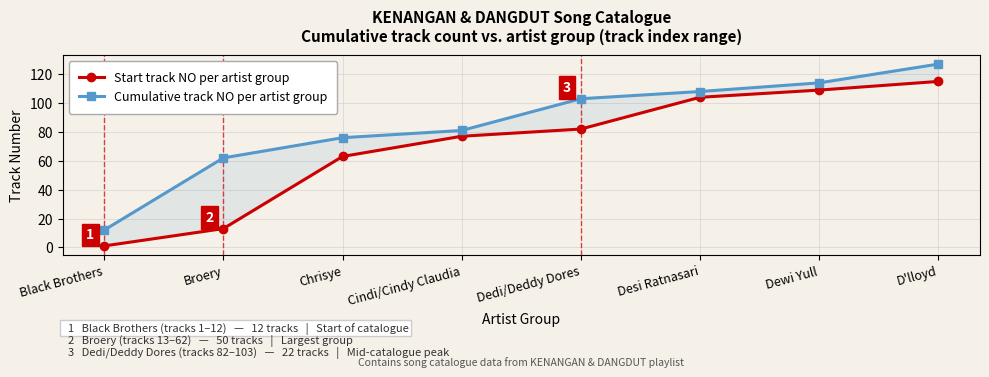

At which category is the sum across all series the highest?

D'lloyd